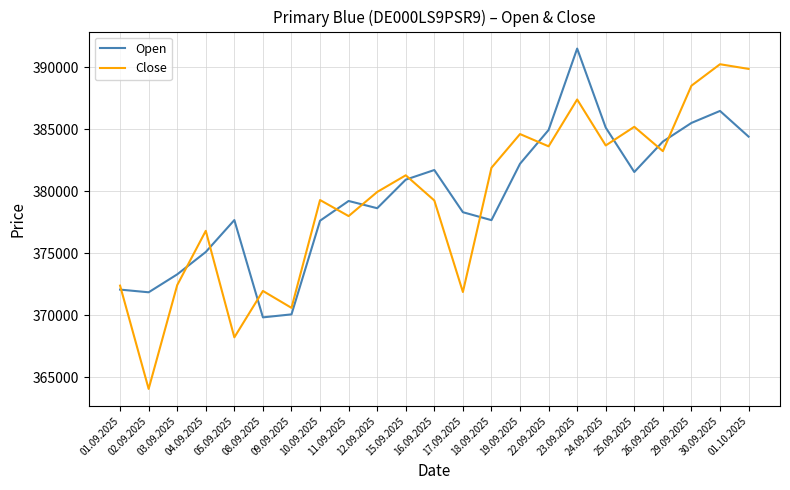

What position from the right is 22.09.2025?

8